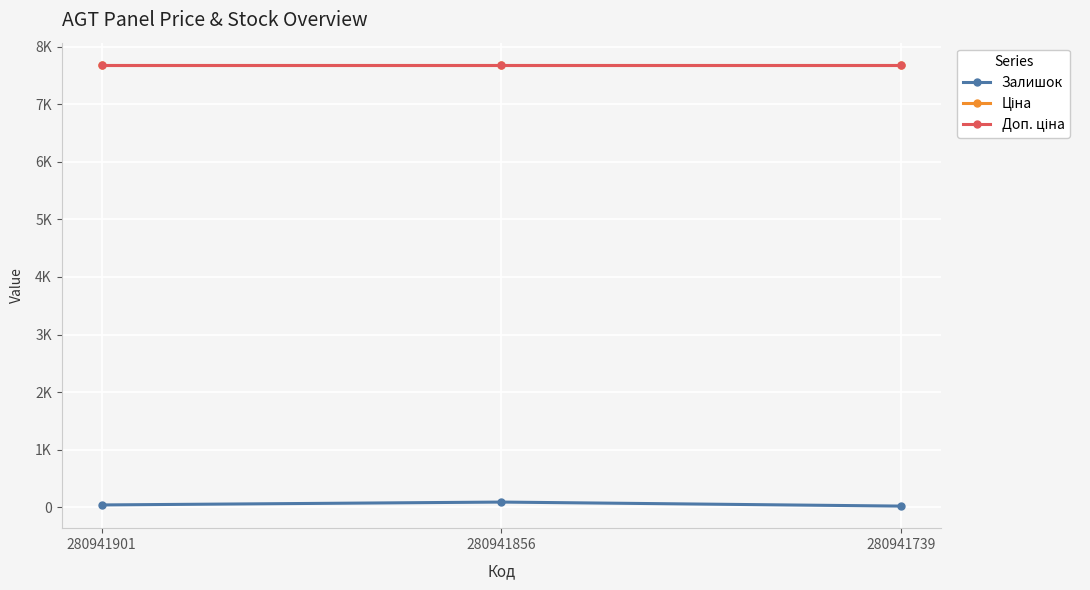

What is the sum of all Доп. ціна values?

23063.9